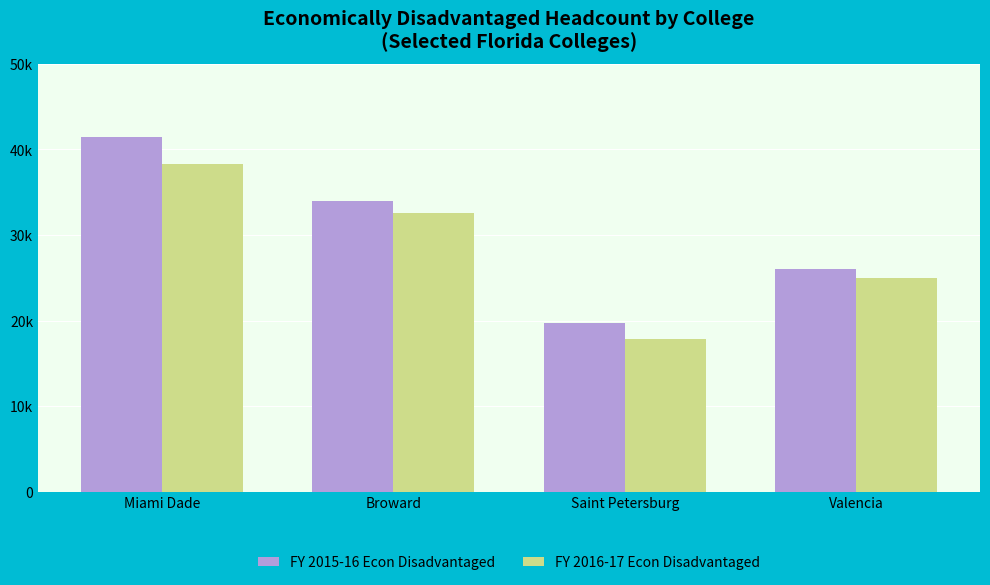

Rank the series by their average value, from highest to lowest.

FY 2015-16 Econ Disadvantaged, FY 2016-17 Econ Disadvantaged